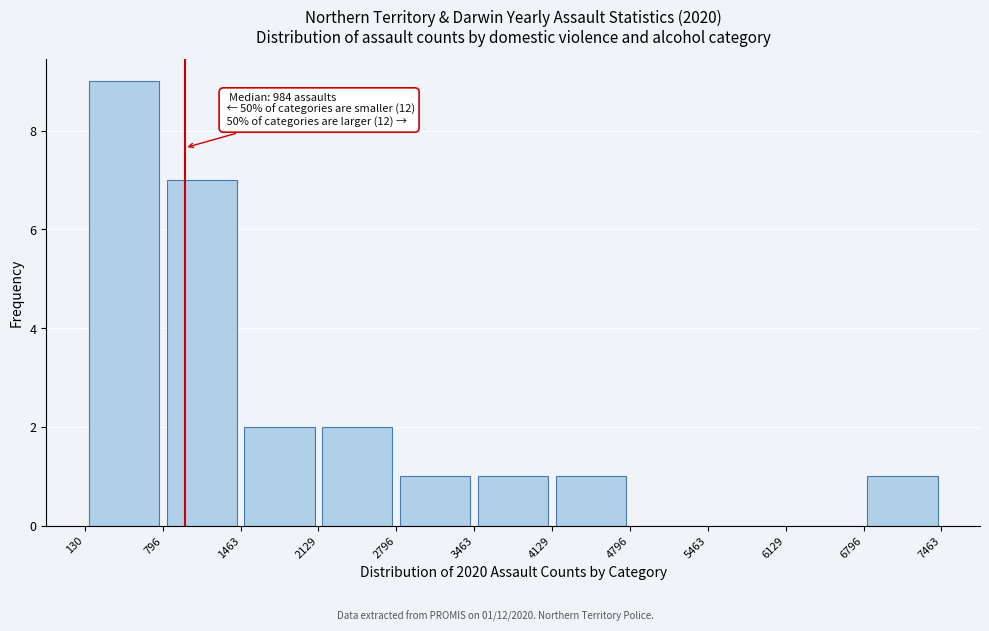

Which range on the x-axis has the tallest bar?

130 to 796